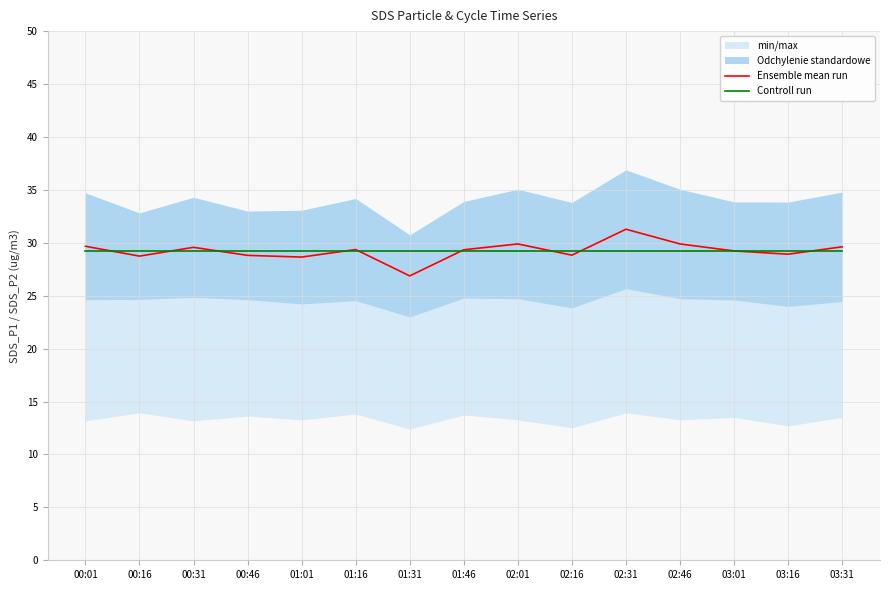

What is the average value of the Ensemble mean run series?

29.2